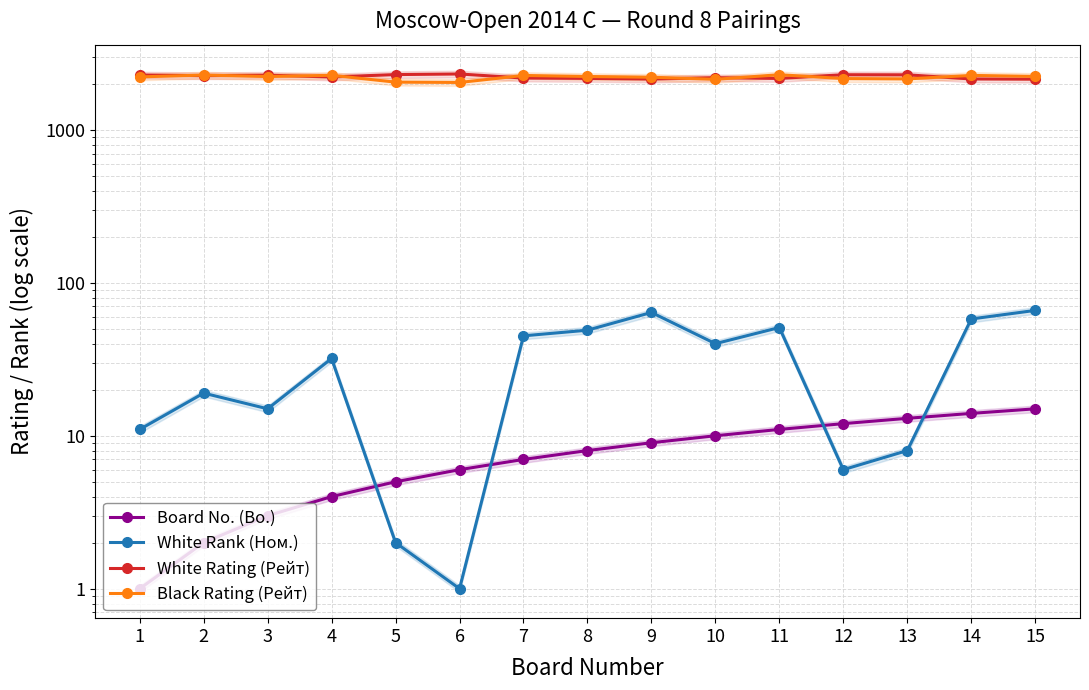

Does the chart display data point markers on the line(s)?

Yes